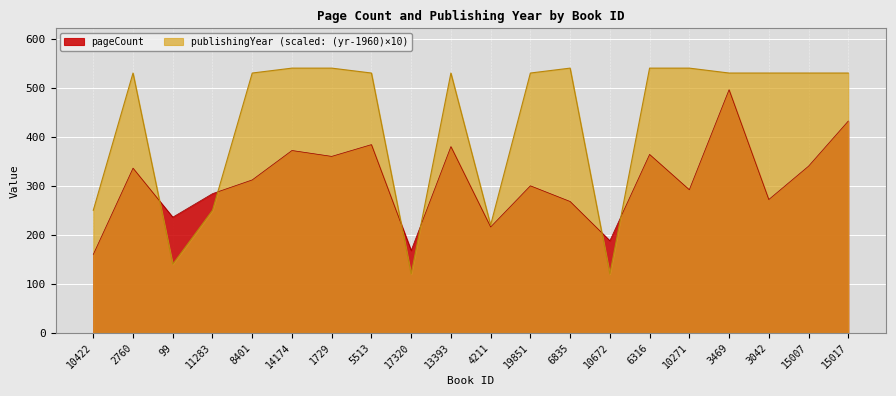

The publishingYear series shows 252 at 8401. True or false?

False